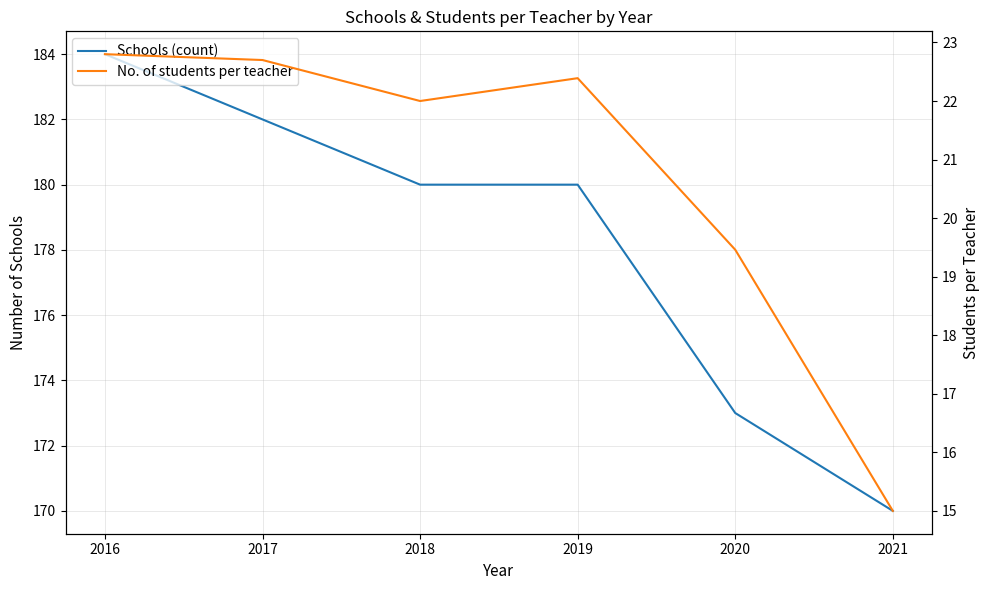

At which category is the sum across all series the highest?

2016